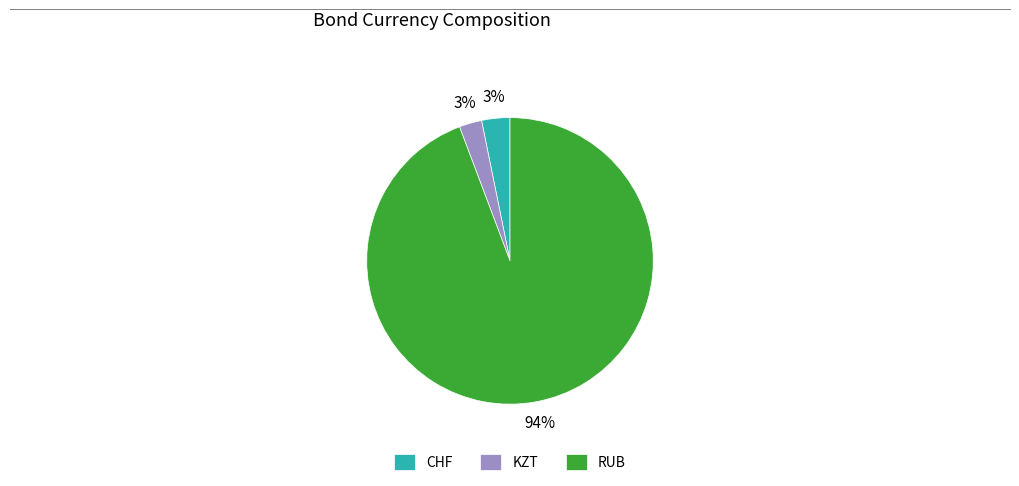

The CHF slice represents 9% of the pie. True or false?

False